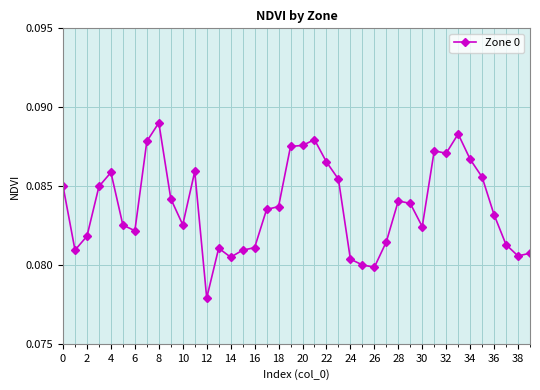

True or false: there are more than 2 points higher than both neighbors.

True